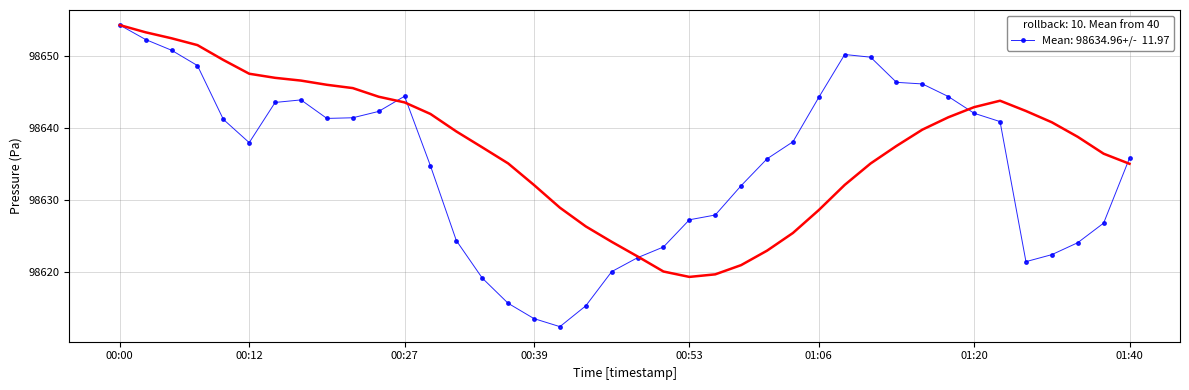

At which label is the value closest to 98633?

2023-05-10T00:58:46